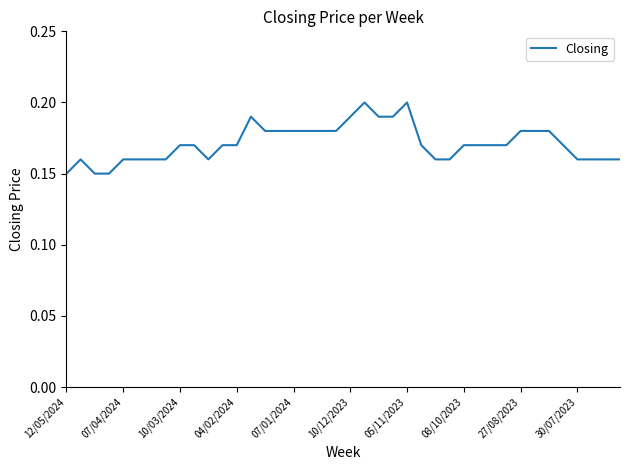

How many lines are shown in the chart?

1